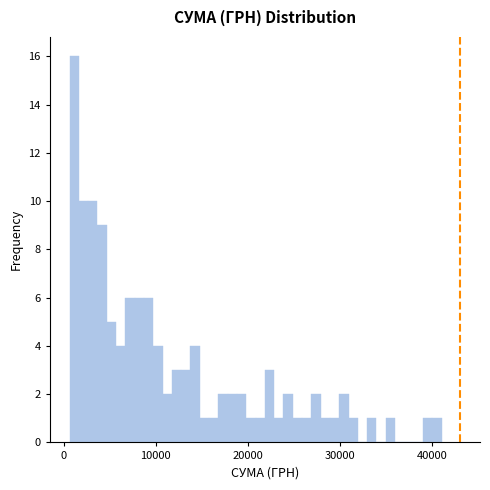

Read against the x-axis, roughly where is the centre of the tallest bar?

1000